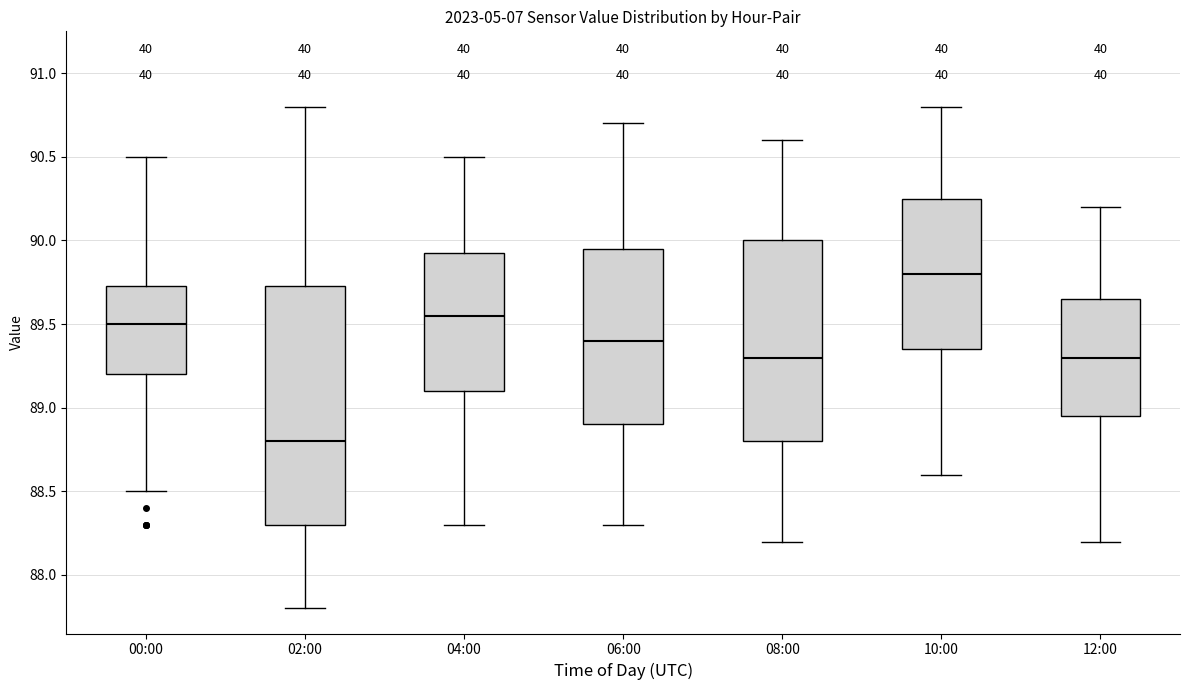

Reading left to right, transcribe this box plot: for each box, give where its median line is, the range the box spans, and where its two whiskers end, as read against the y-axis. The values are not printed on the chart, so give them approximately, as read against the axis.

00:00: median 89.50, box 89.20 to 89.75, whiskers 88.50 to 90.50
02:00: median 88.80, box 88.30 to 89.75, whiskers 87.80 to 90.80
04:00: median 89.55, box 89.10 to 89.95, whiskers 88.30 to 90.50
06:00: median 89.40, box 88.90 to 89.95, whiskers 88.30 to 90.70
08:00: median 89.30, box 88.80 to 90.00, whiskers 88.20 to 90.60
10:00: median 89.80, box 89.35 to 90.25, whiskers 88.60 to 90.80
12:00: median 89.30, box 88.95 to 89.65, whiskers 88.20 to 90.20